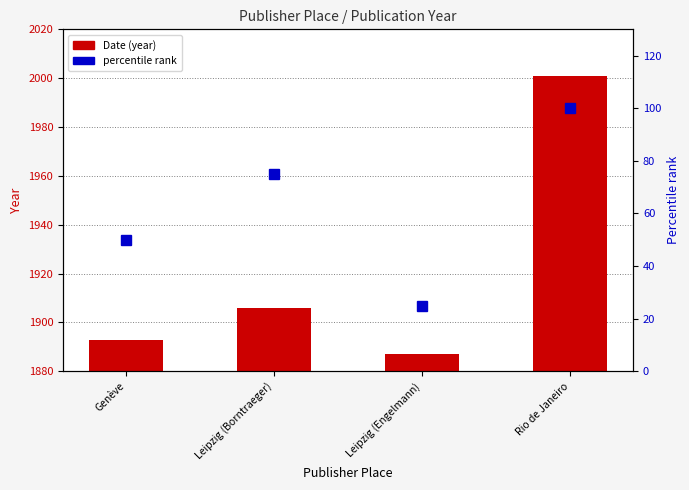

What is the difference between the maximum and second lowest values in the Date (year) series?

108